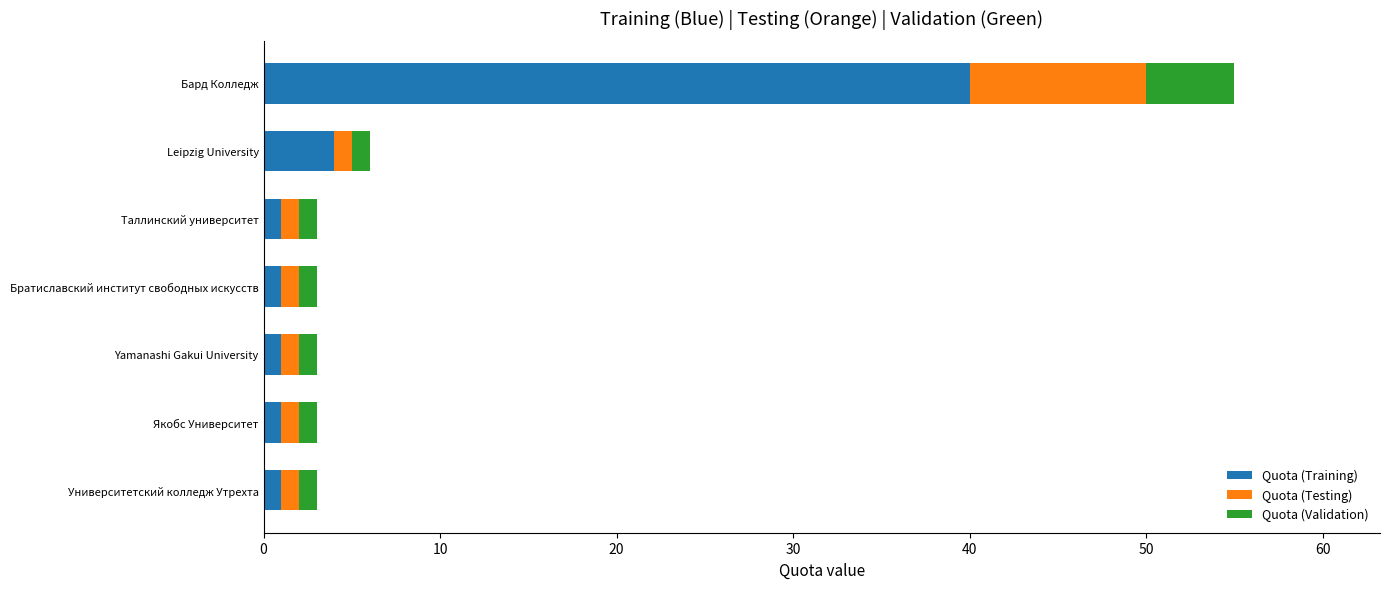

What is the sum of all Quota (Training) values?

49